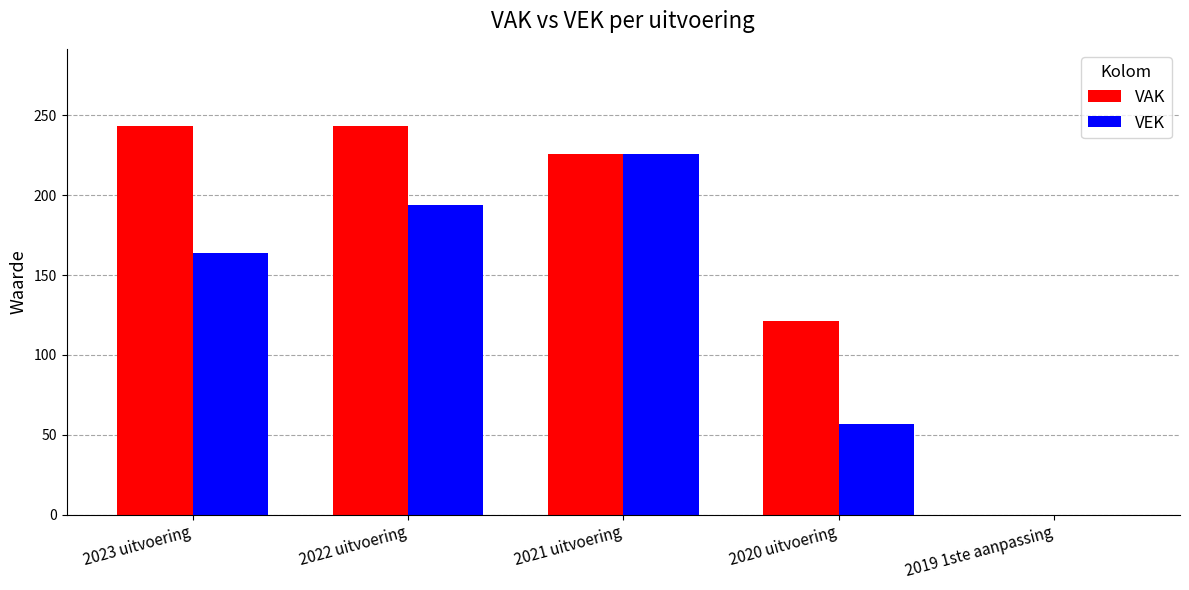

What is the total value across all series at 2022 uitvoering?

437